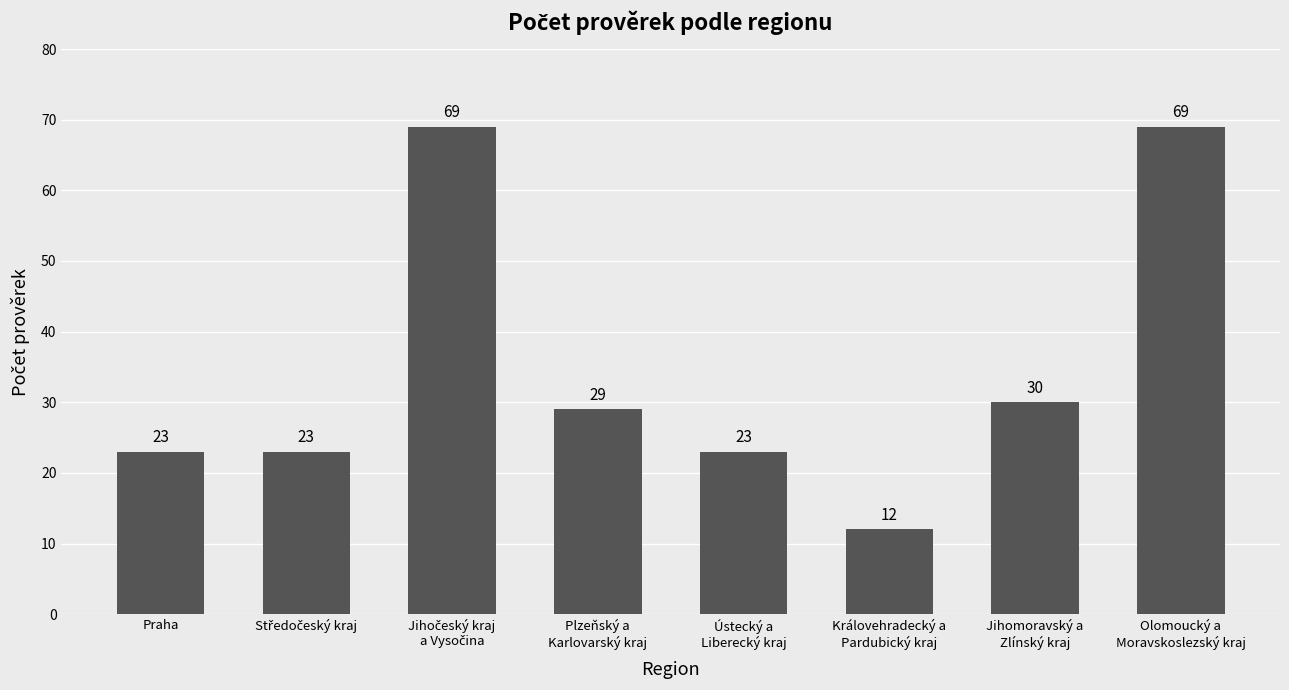

Is it true that the value at Praha is 16?

False